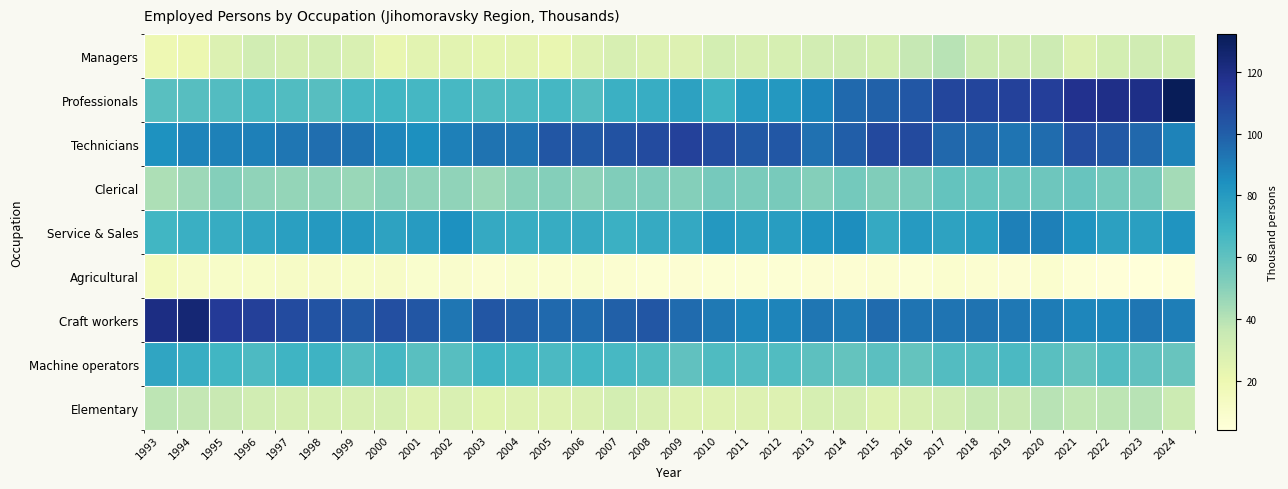

What is the spread (max minus min) of values at 2003?

94.7